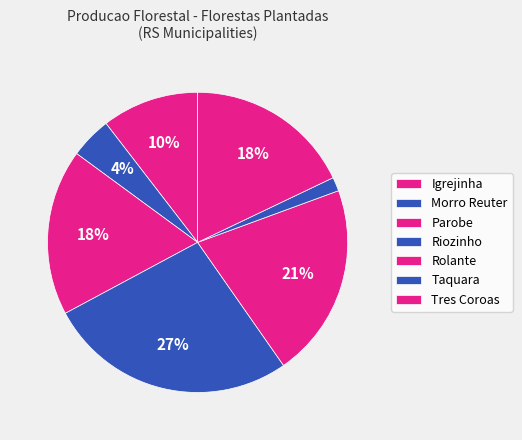

Does Rolante represent more than half of the total?

No